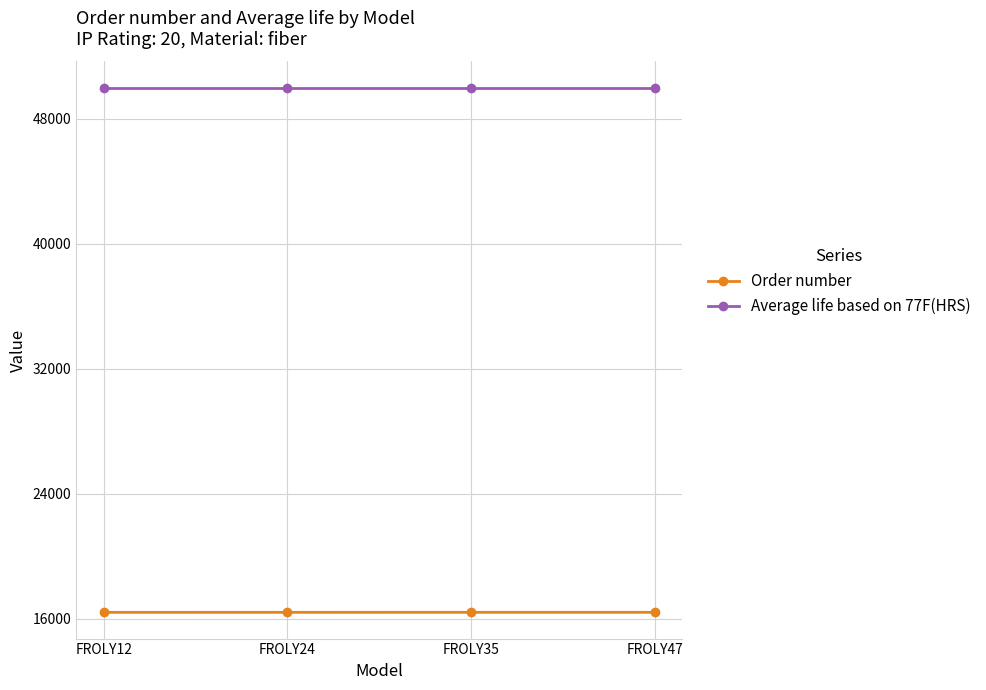

True or false: Order number and Average life based on 77F(HRS) intersect in this chart.

False